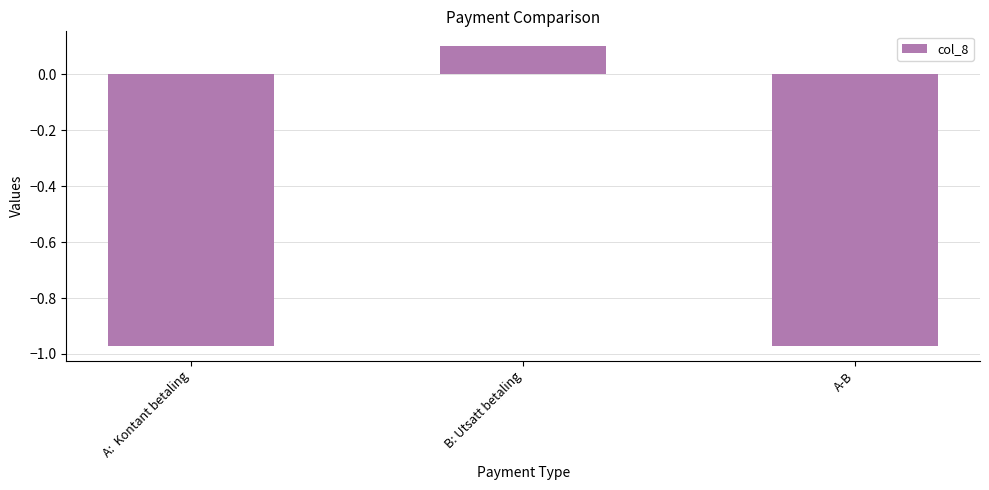

Are the bars grouped side by side (vs. stacked)?

No